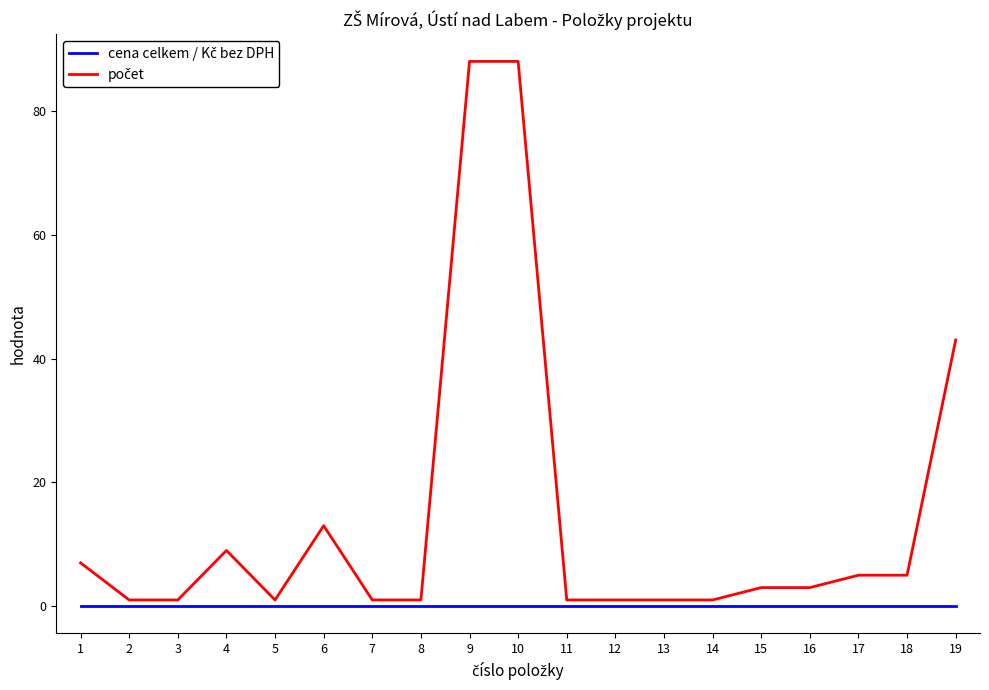

What is the greatest value displayed?

88